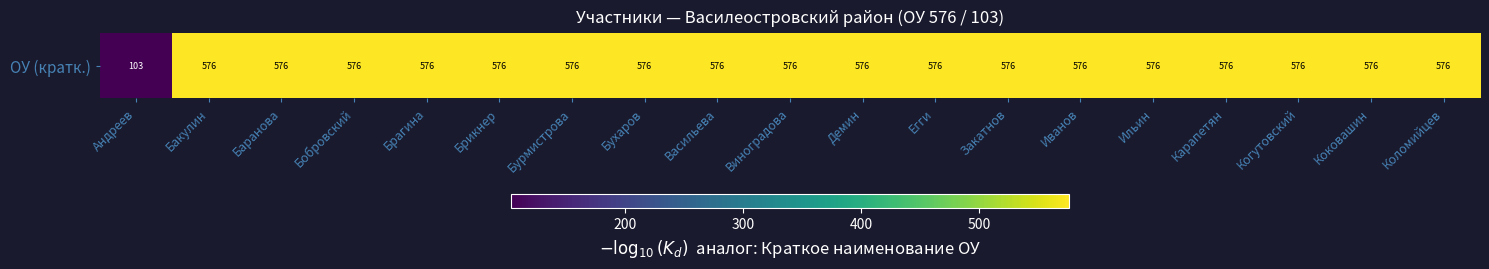

List the labels in order of value, largest first.

Бакулин, Баранова, Бобровский, Брагина, Брикнер, Бурмистрова, Бухаров, Васильева, Виноградова, Демин, Егги, Закатнов, Иванов, Ильин, Карапетян, Когутовский, Коковашин, Коломийцев, Андреев